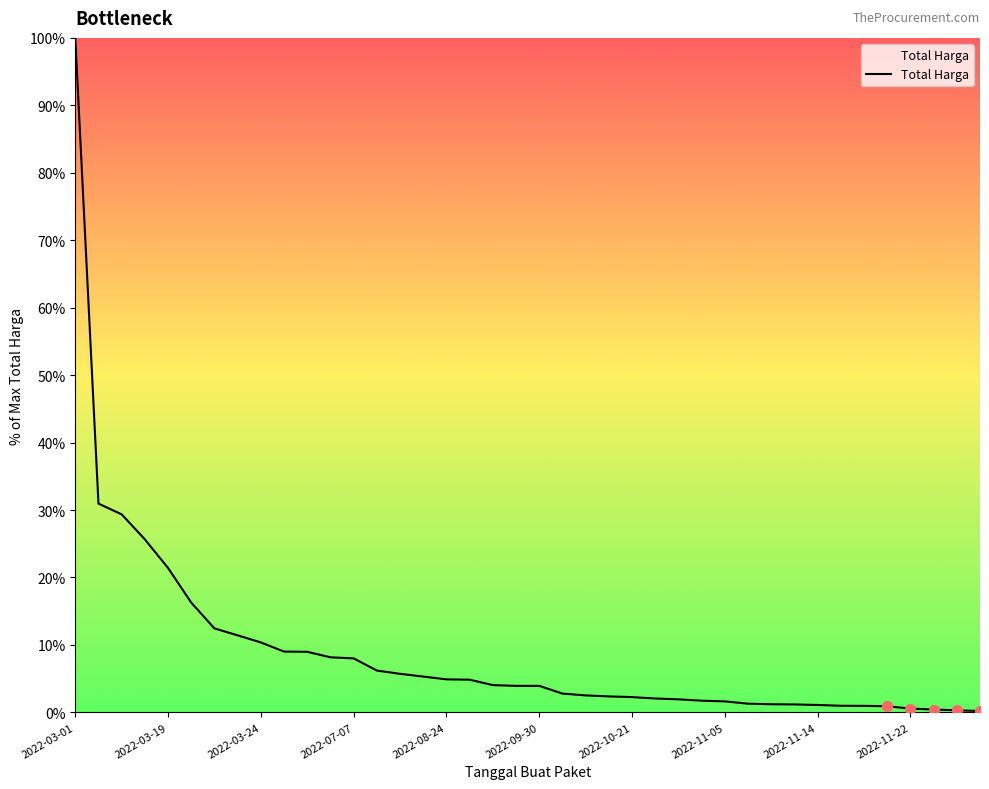

What is the difference between the maximum and minimum values?

99.8